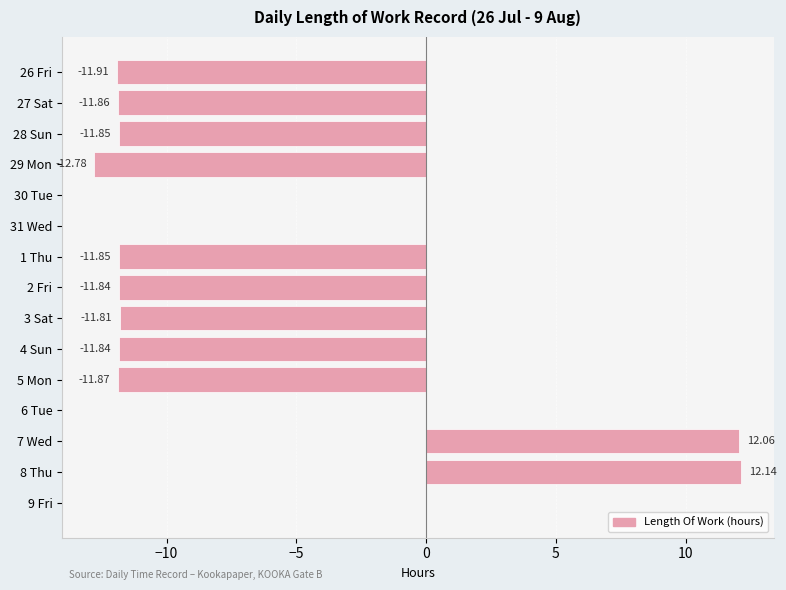

What is the sum of all values?

-83.4